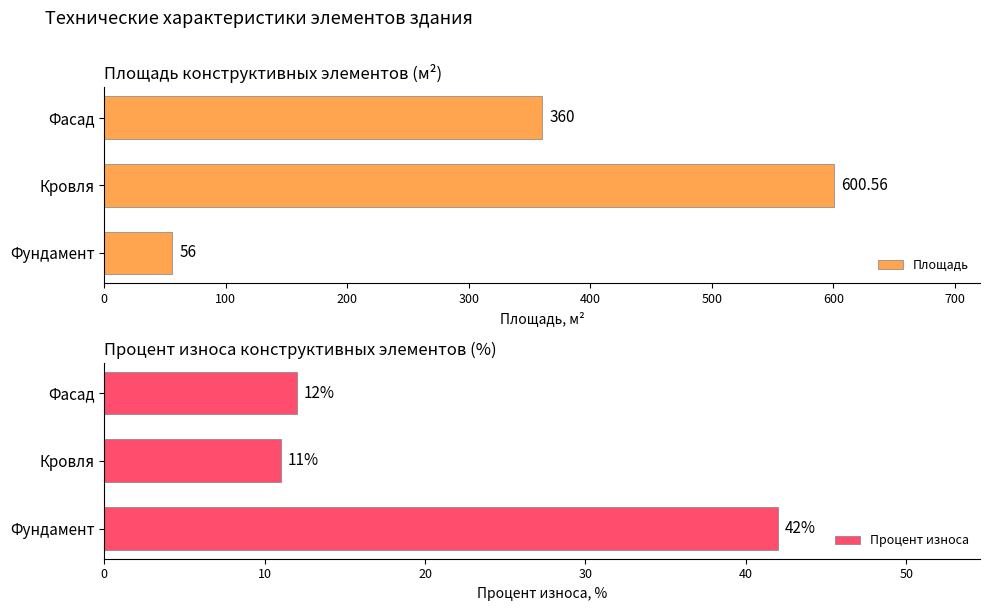

How many data points in Площадь are above 360?

1